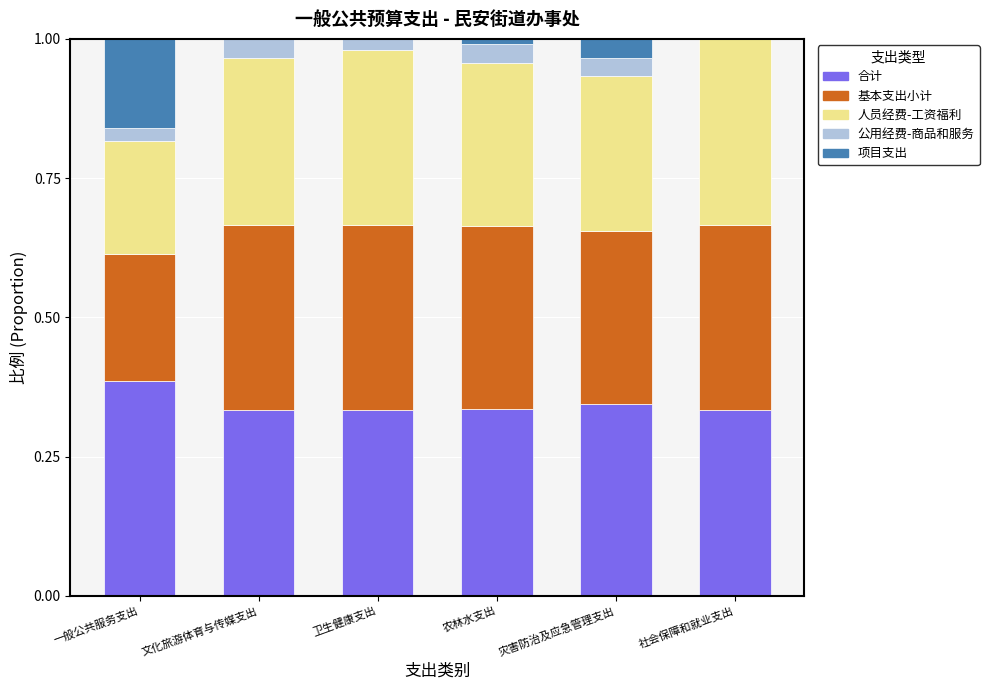

At which label does 合计 reach its peak?

一般公共服务支出